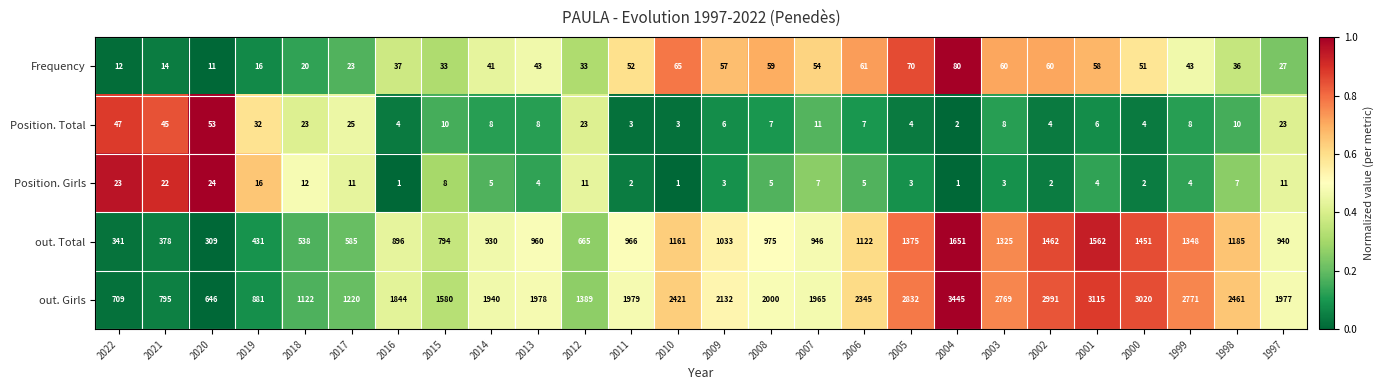

Read the Frequency value at 2012, to the nearest 10.

30